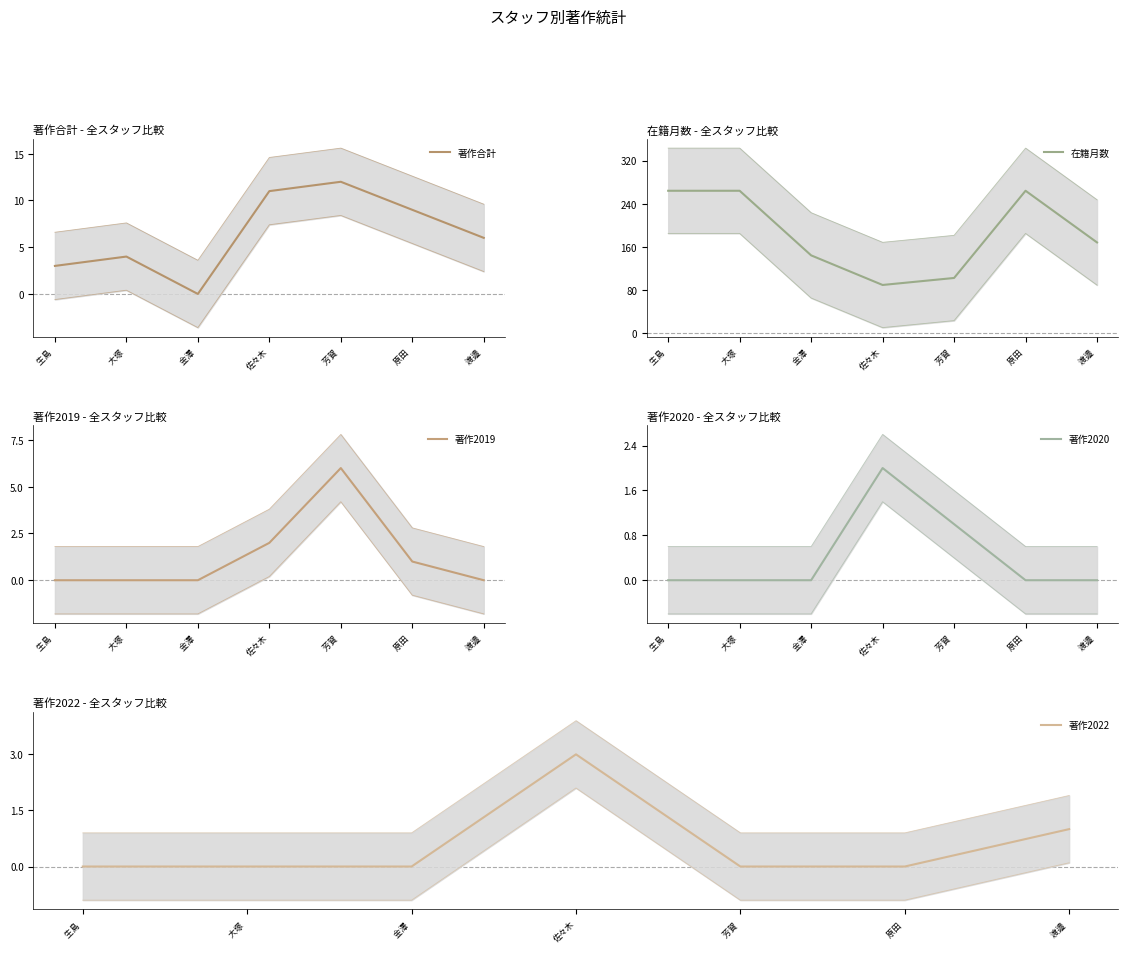

What is the maximum value shown in the chart?

264